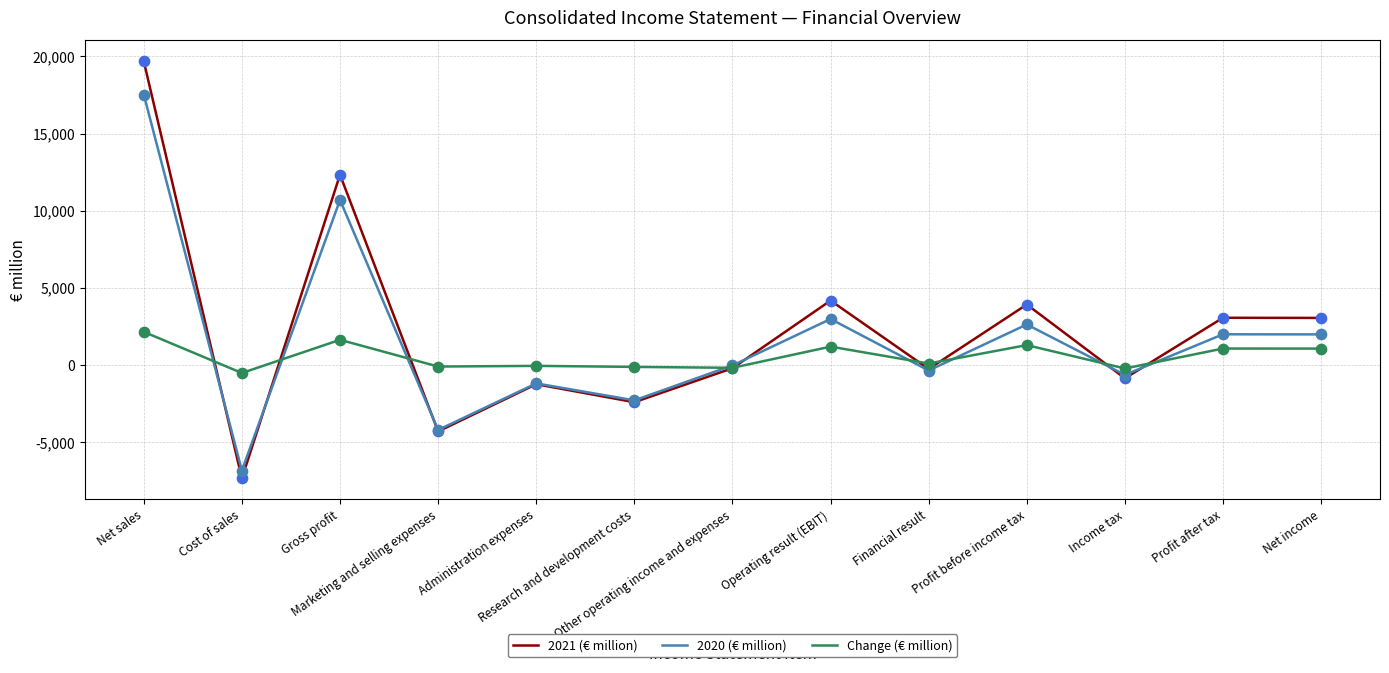

Which series has the largest range (max minus min)?

2021 (€ million)